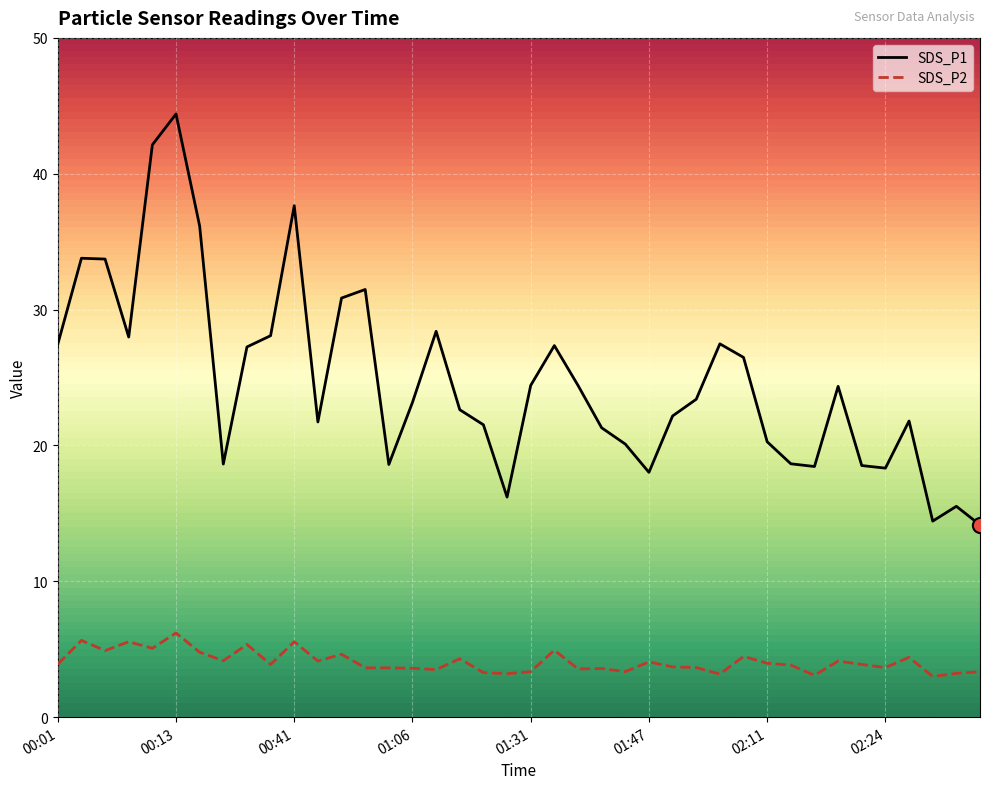

Which series has the largest Y range (max minus min)?

SDS_P1